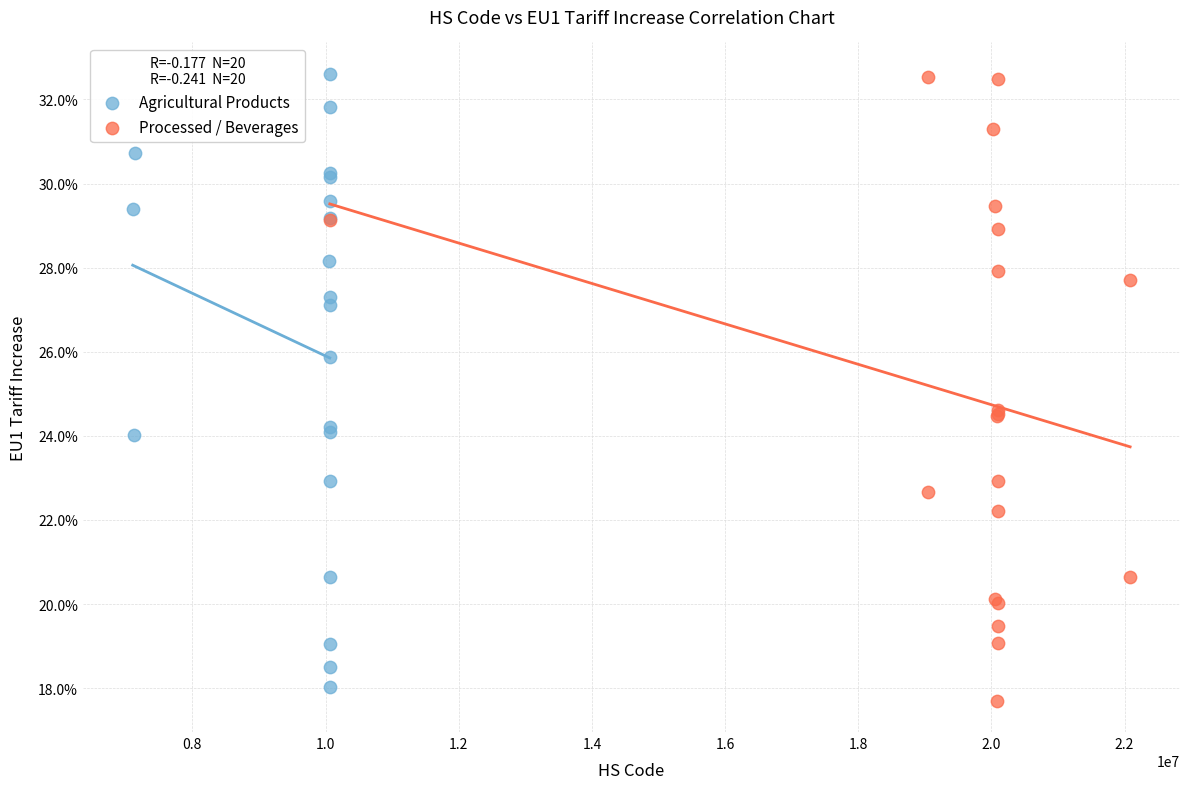

What are all the series names shown in the legend?

Agricultural Products, Processed / Beverages